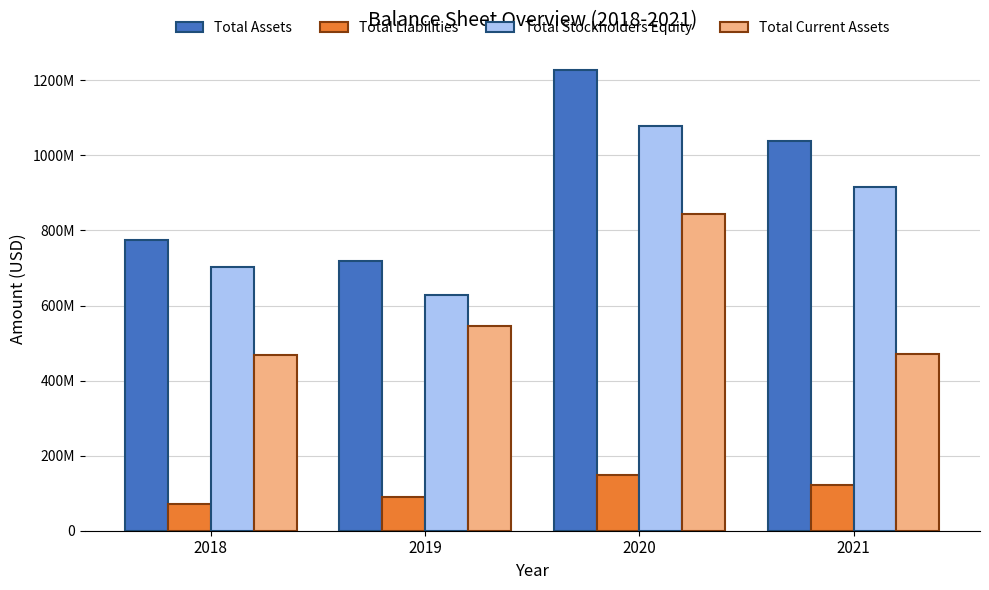

What is the value of the Total Current Assets bar at the 2nd from the left?

544576000